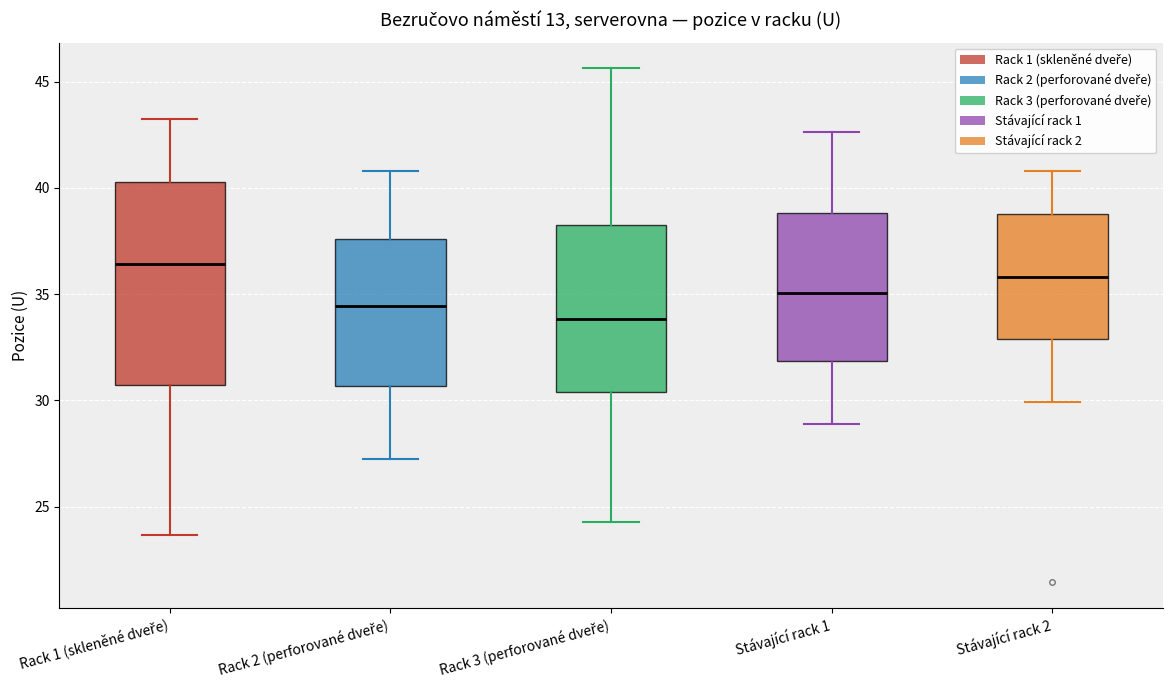

Comparing the boxes themselves (not the whiskers), which one is the tallest?

Rack 1 (skleněné dveře)